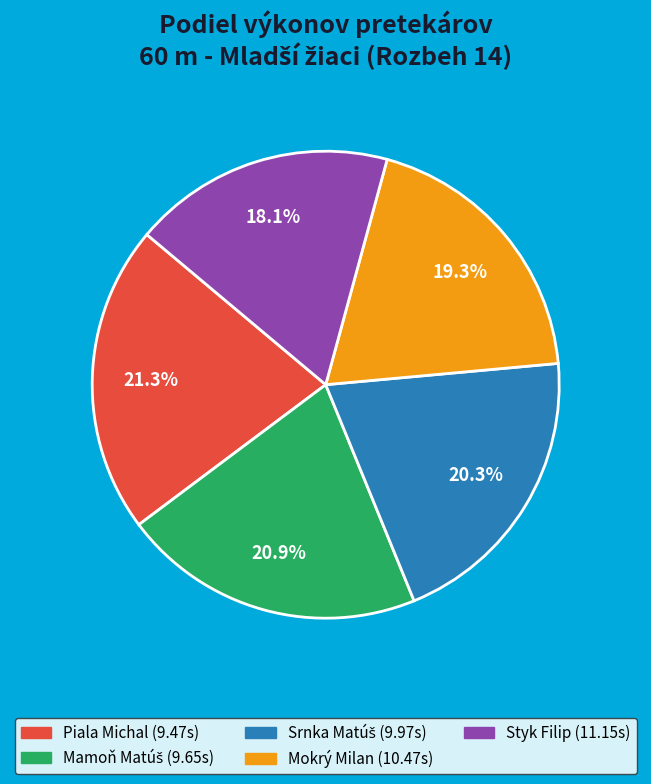

Do Mokrý Milan and Piala Michal together represent more than half of the pie?

No